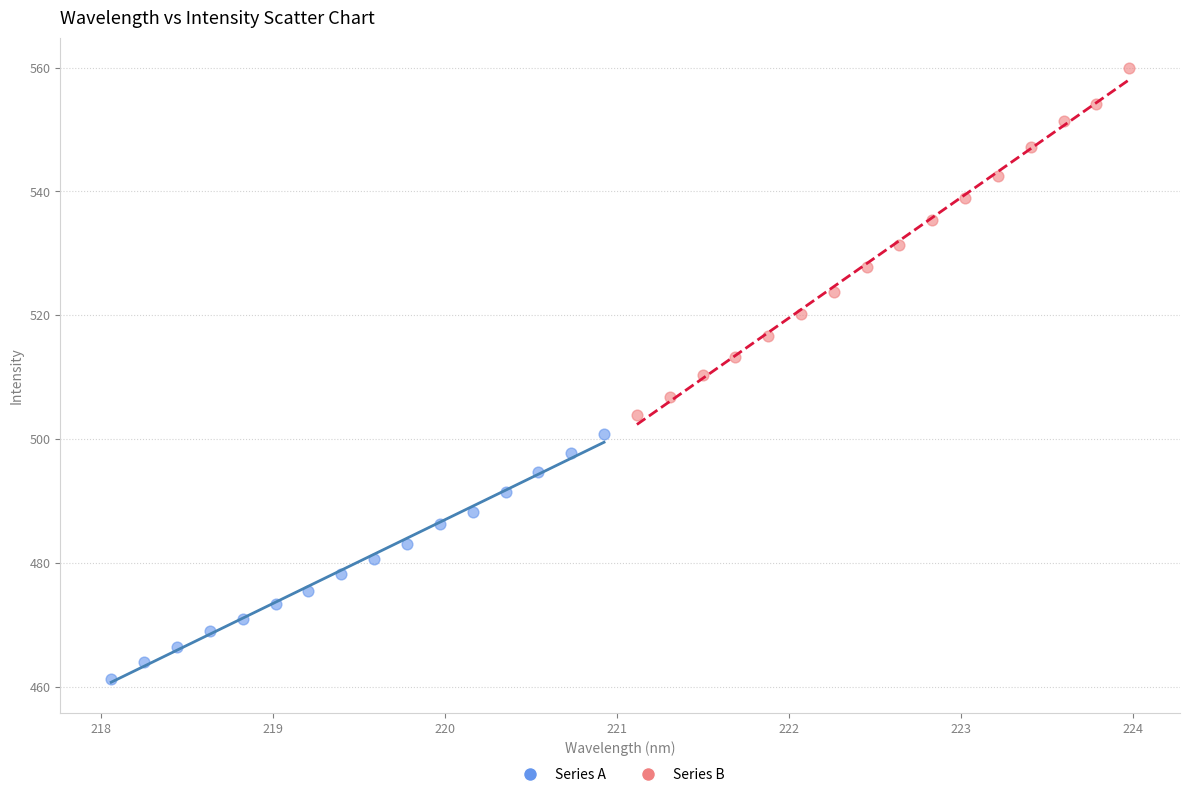

Which series contains the lowest Y value?

Series A